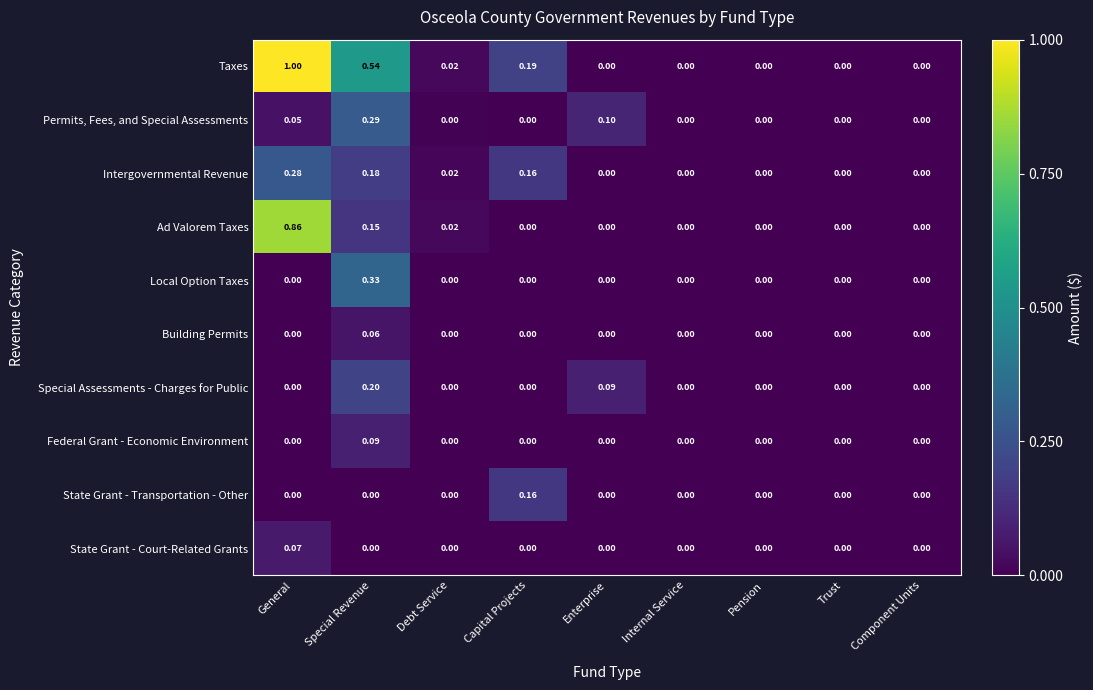

How many categories are shown in the chart?

9